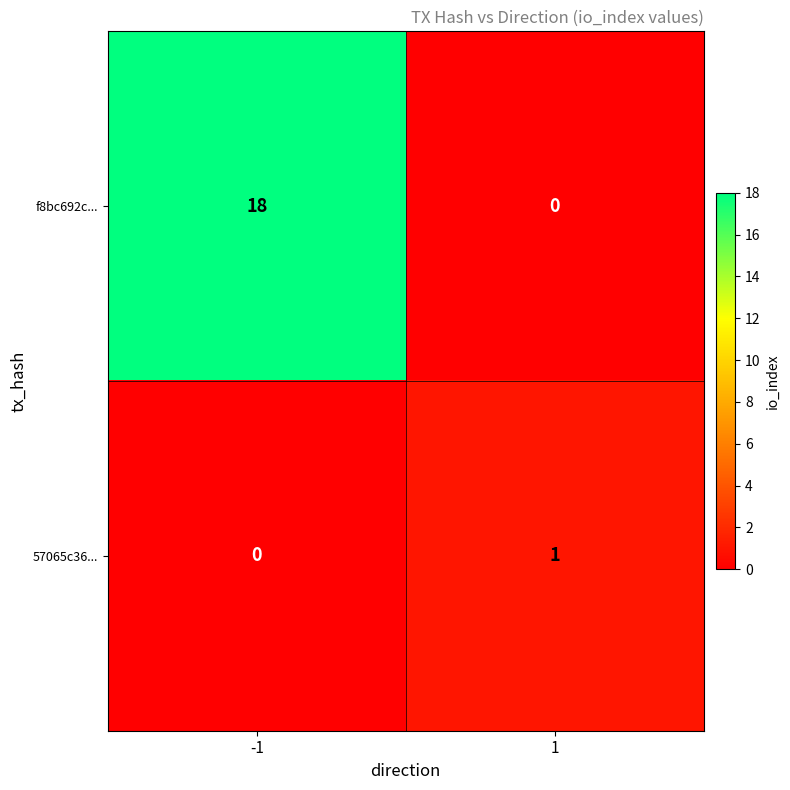

Is it true that f8bc692c... equals -9 at 1?

False